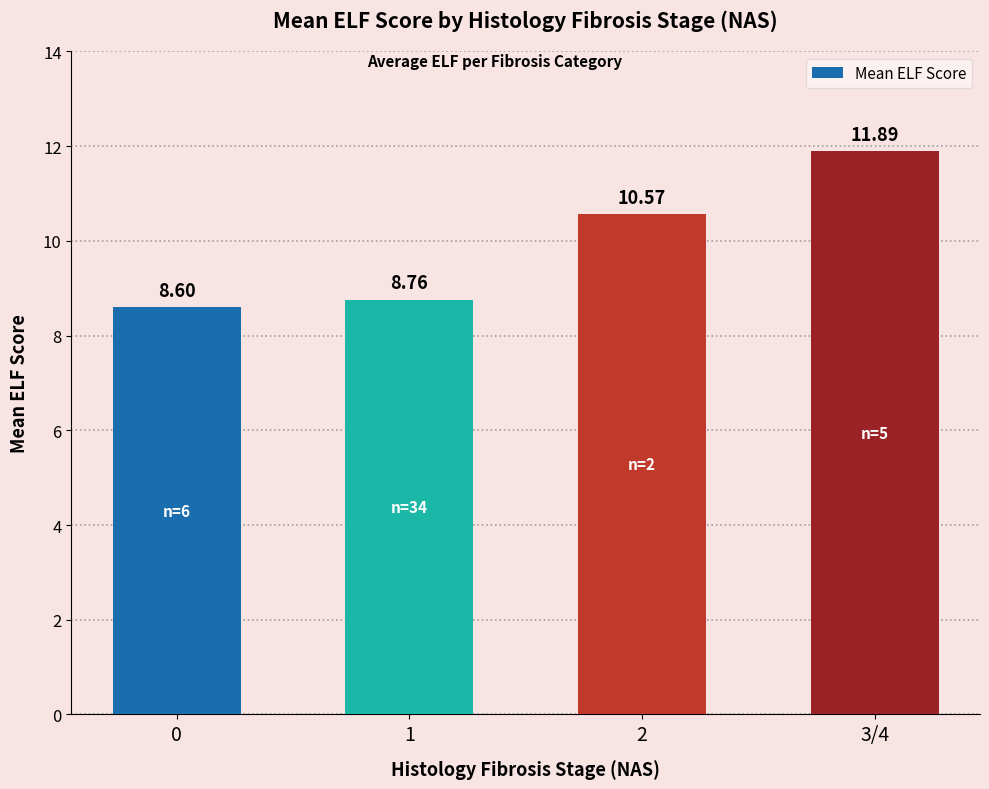

What position from the left is 0?

1